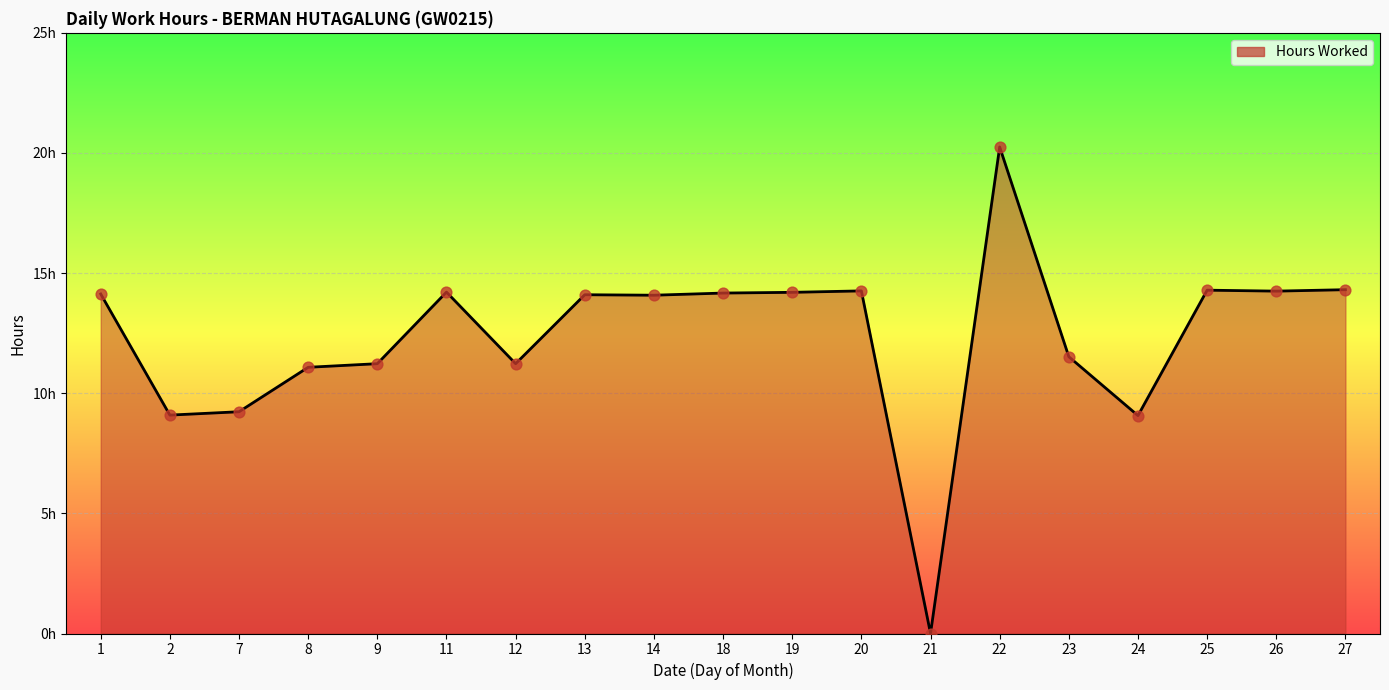

Which has a higher value, 12 or 13?

13